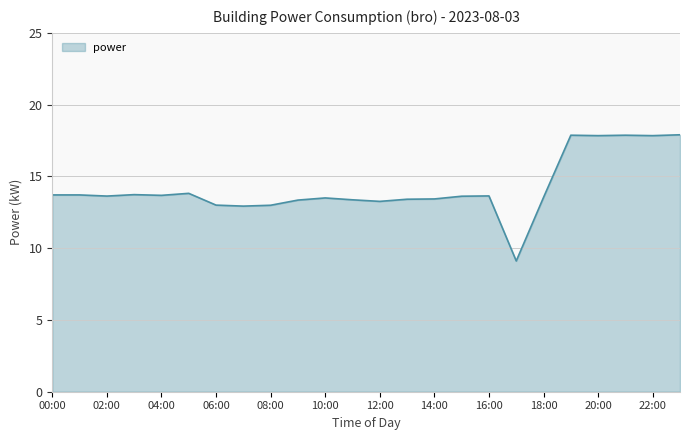

What is the smallest value displayed?

9.1